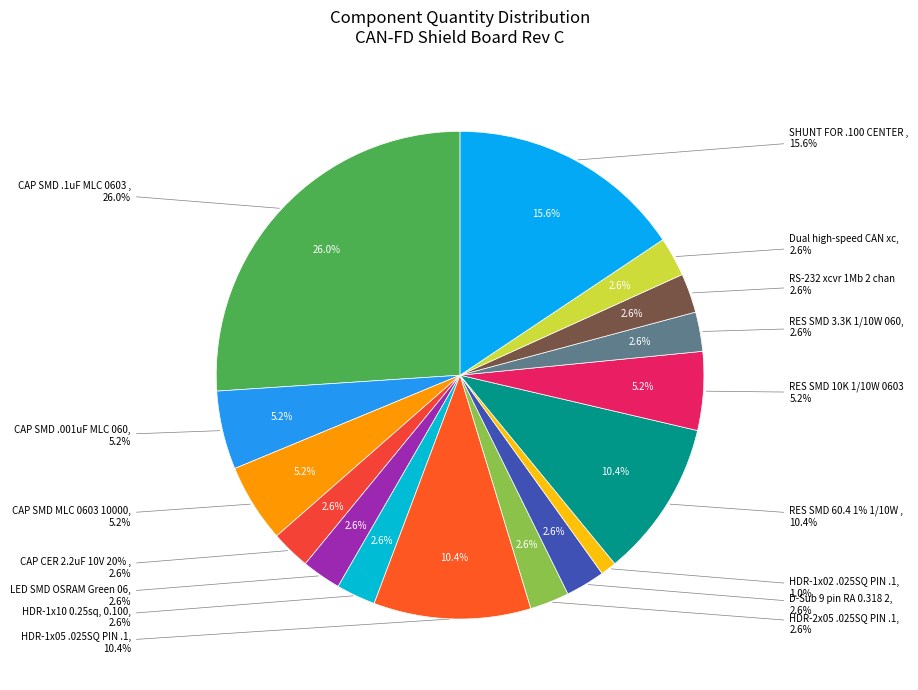

Does SHUNT FOR .100 CENTER HEADER account for over 50% of the chart?

No